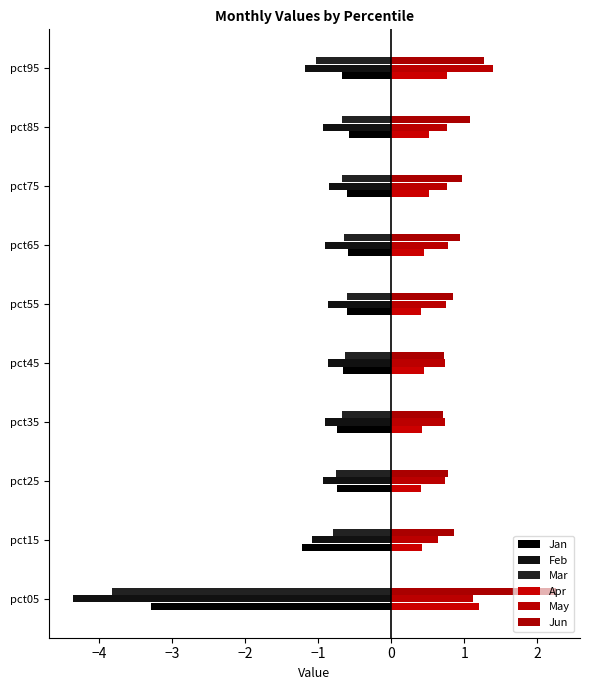

Reading right to left, extract all data points from this chart.

Jan: -0.7	-0.6	-0.6	-0.6	-0.6	-0.7	-0.7	-0.7	-1.2	-3.3
Feb: -1.2	-0.9	-0.8	-0.9	-0.9	-0.9	-0.9	-0.9	-1.1	-4.4
Mar: -1.0	-0.7	-0.7	-0.6	-0.6	-0.6	-0.7	-0.8	-0.8	-3.8
Apr: 0.8	0.5	0.5	0.5	0.4	0.4	0.4	0.4	0.4	1.2
May: 1.4	0.8	0.8	0.8	0.8	0.7	0.7	0.7	0.6	1.1
Jun: 1.3	1.1	1.0	0.9	0.8	0.7	0.7	0.8	0.9	2.3